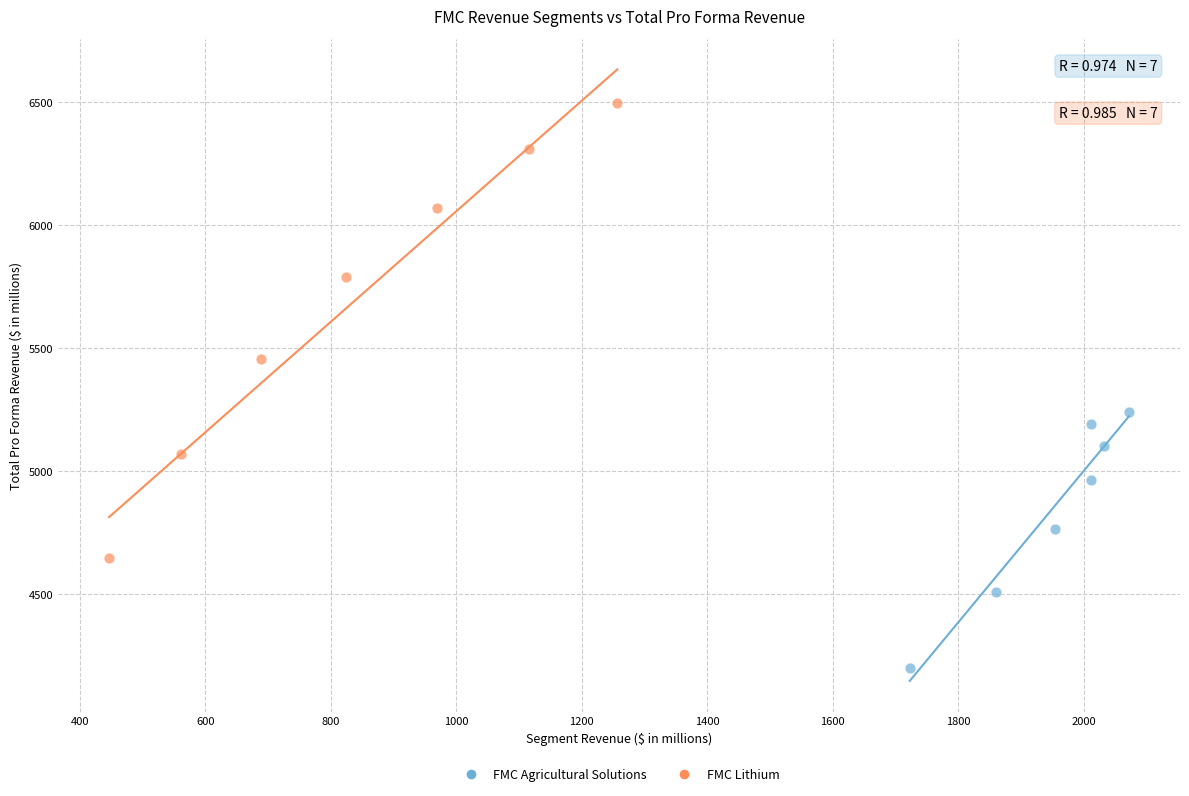

Which series reaches the minimum Y coordinate?

FMC Agricultural Solutions